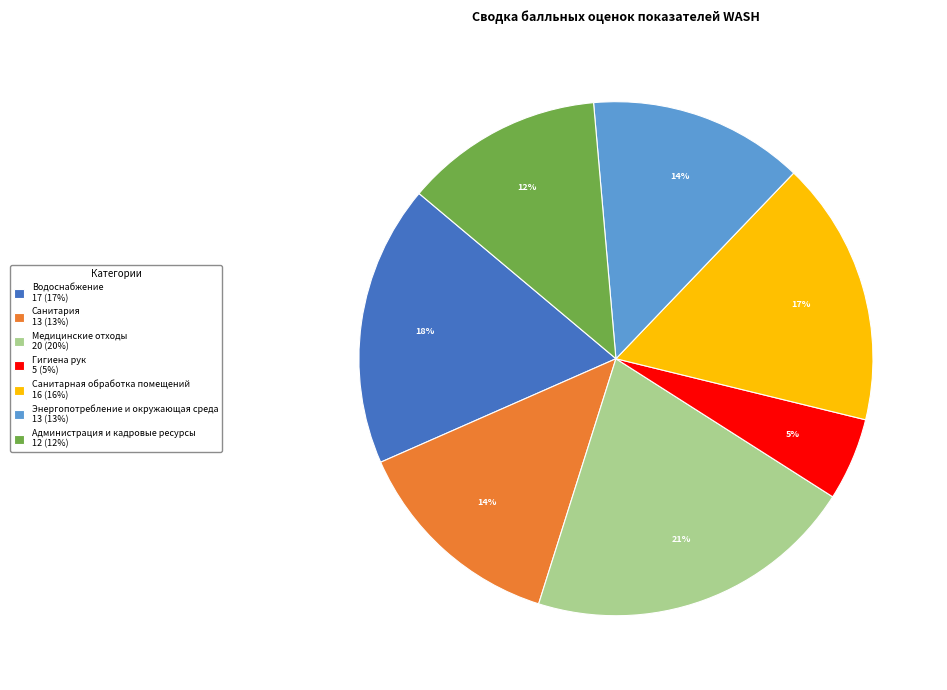

Is it true that Водоснабжение is 8% of the pie?

False